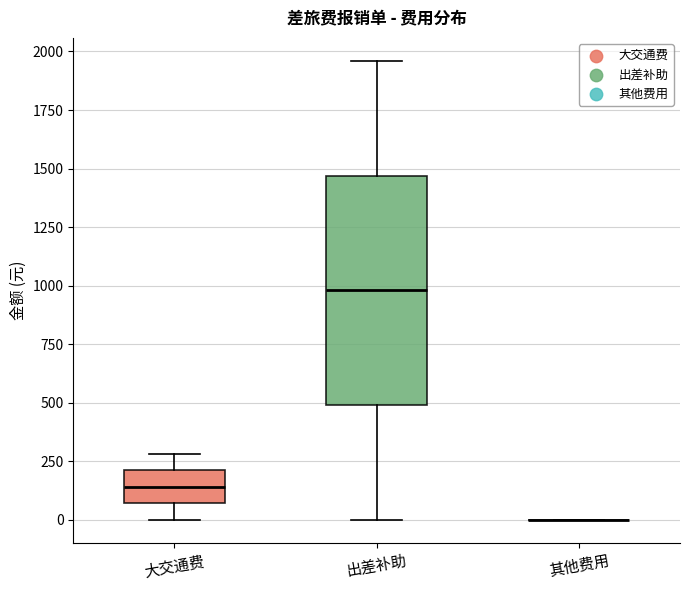

Where does the median line of the box for 出差补助 sit on the y-axis? The values are not printed on the chart, so give them approximately, as read against the axis.

1000